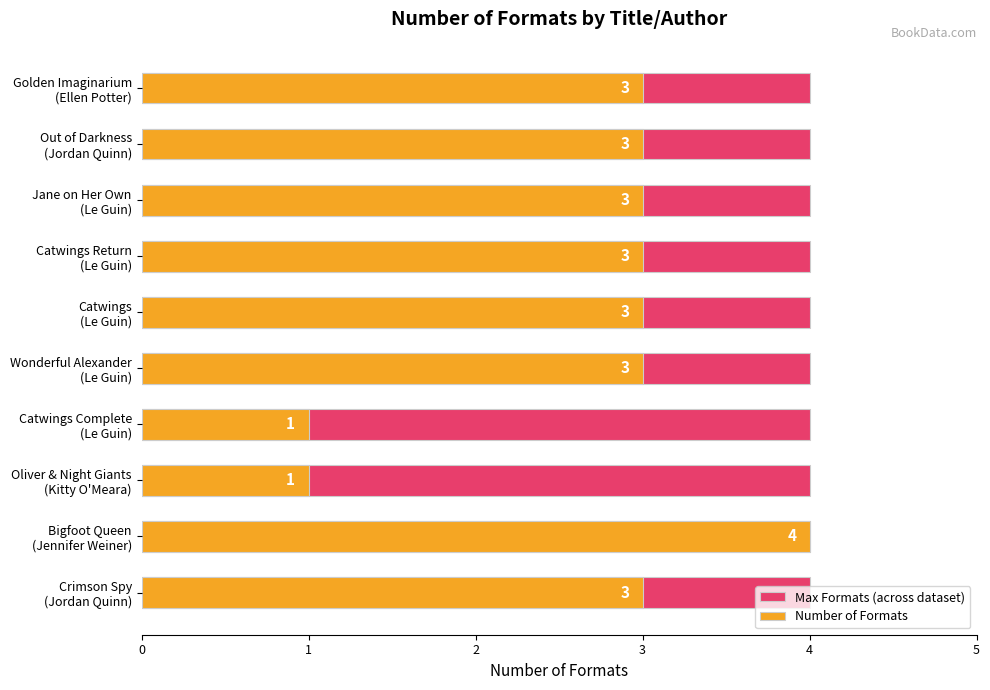

Count the number of categories in the chart.

10